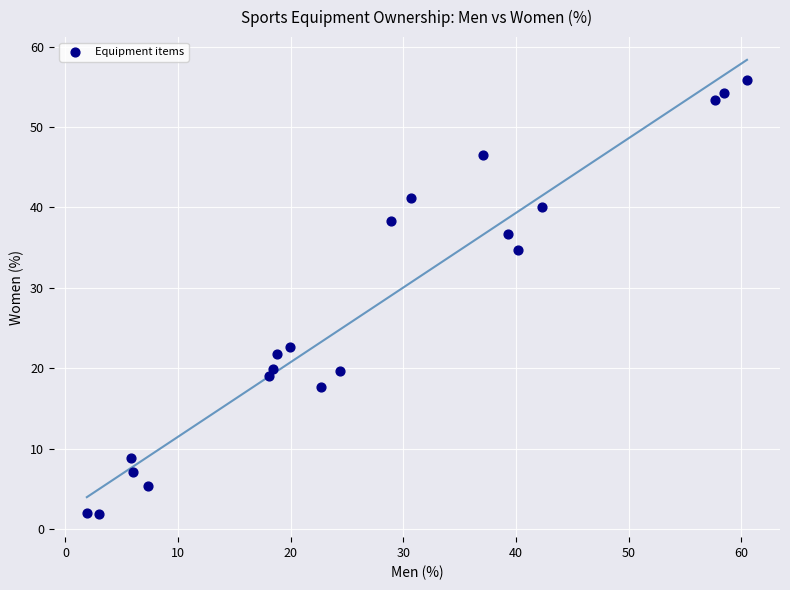

What is the range of X values (max minus min)?

58.6